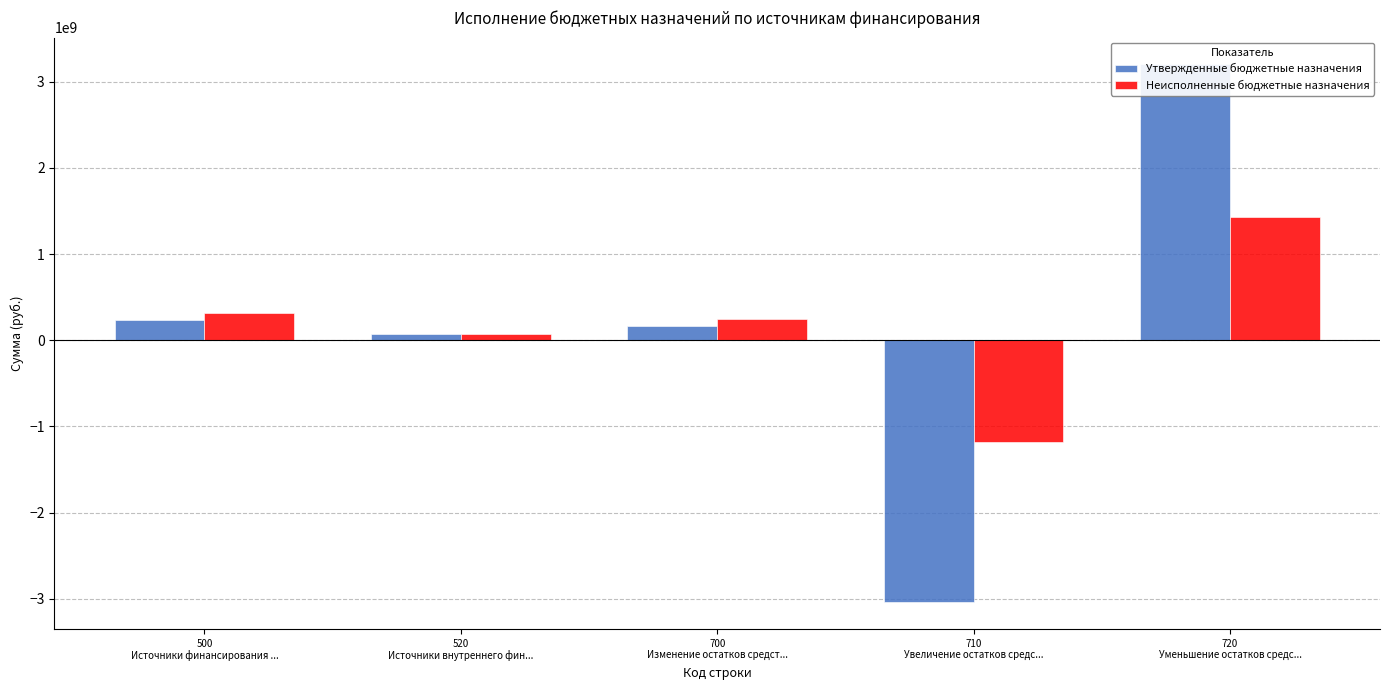

Rank the categories by Утвержденные бюджетные назначения value from highest to lowest.

720
Уменьшение остатков средс..., 500
Источники финансирования ..., 700
Изменение остатков средст..., 520
Источники внутреннего фин..., 710
Увеличение остатков средс...